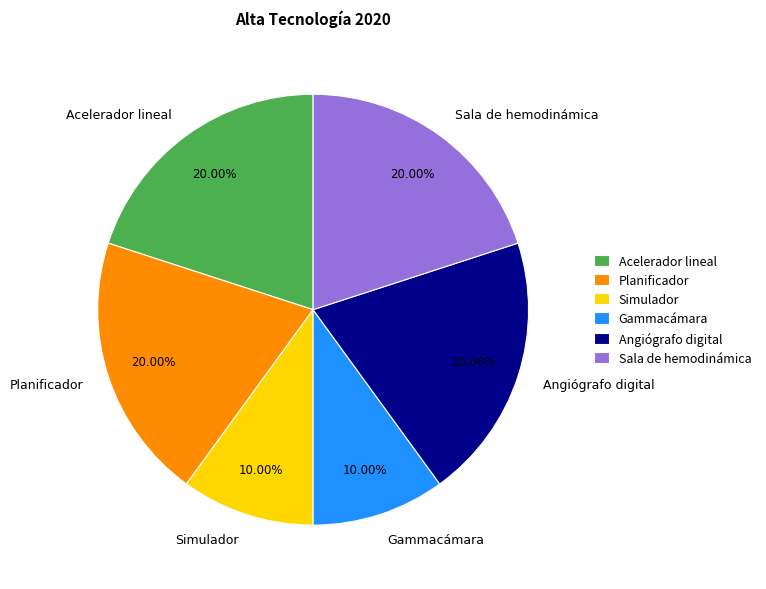

To the nearest percent, what is the average slice percentage?

17%